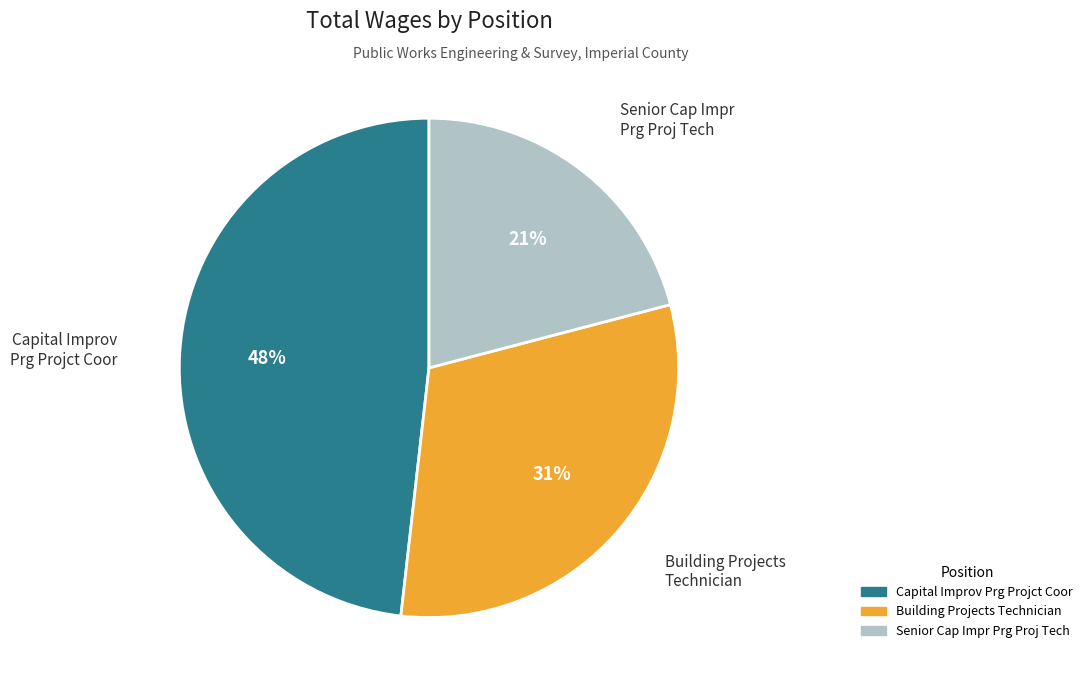

To the nearest percent, what is the difference between the largest and smallest slice percentages?

27%